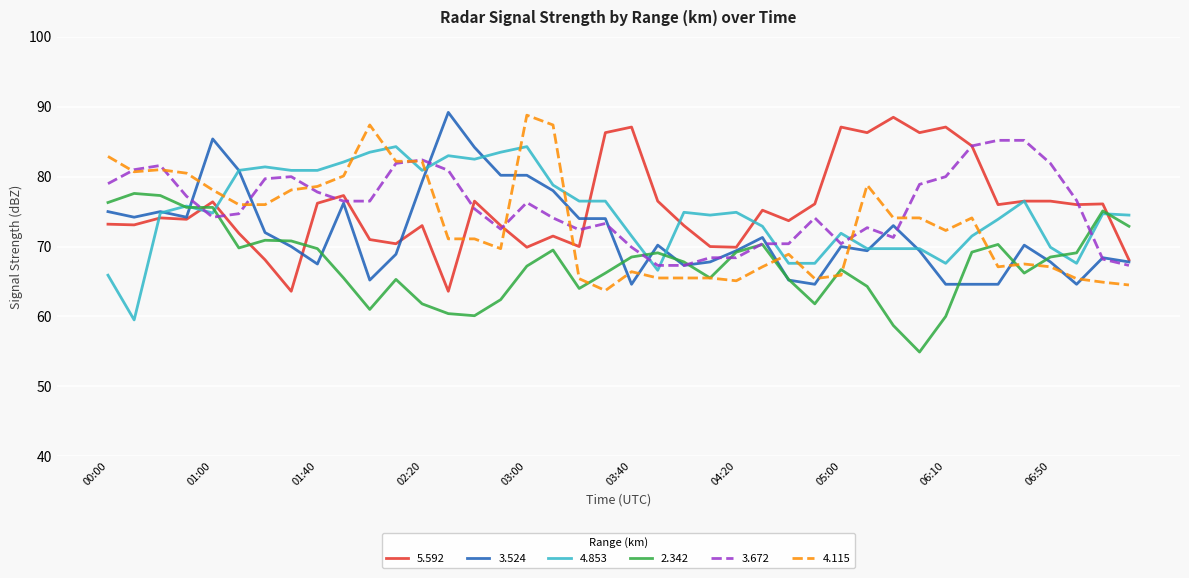

What is the minimum value shown in the chart?

54.9